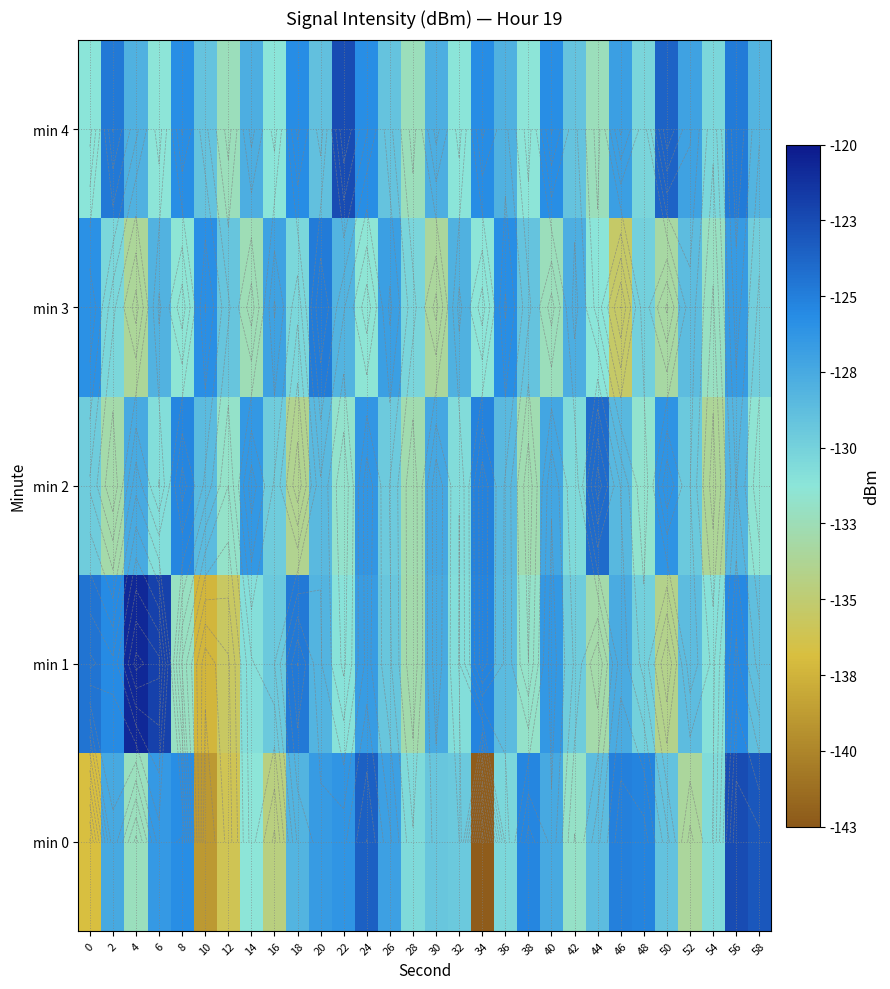

What is the difference between the min 3 values at 10 and 24?

5.7